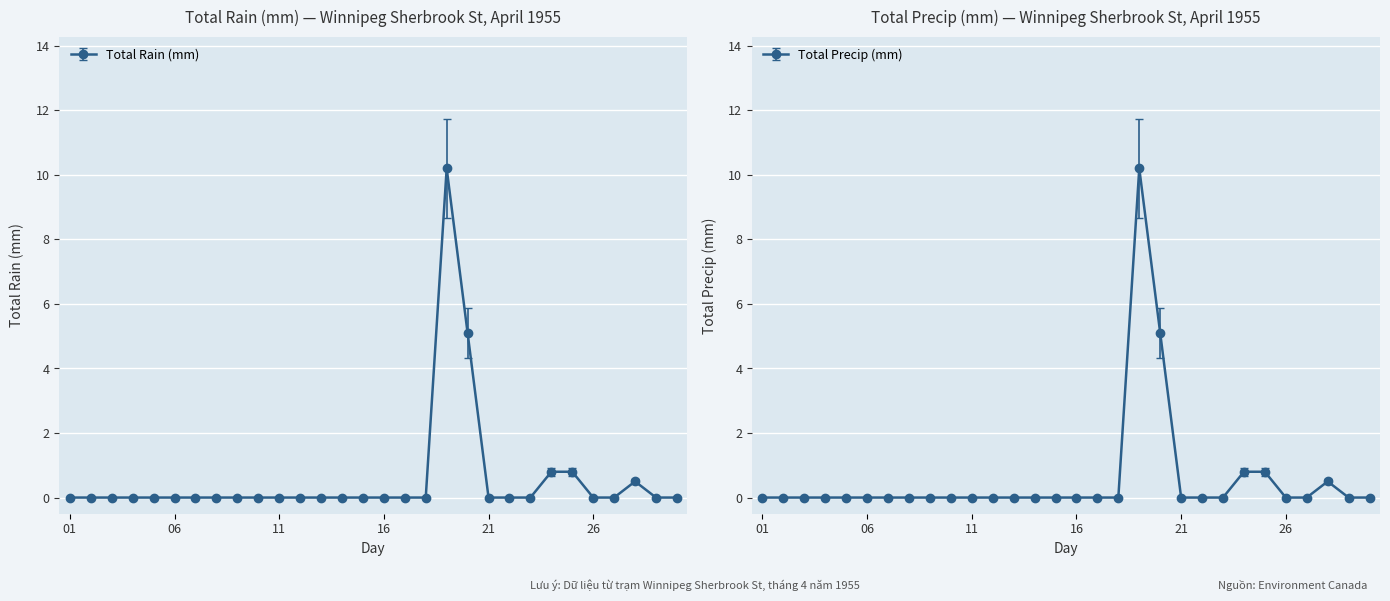

True or false: Total Rain (mm) has more than 1 points higher than both neighbors.

True